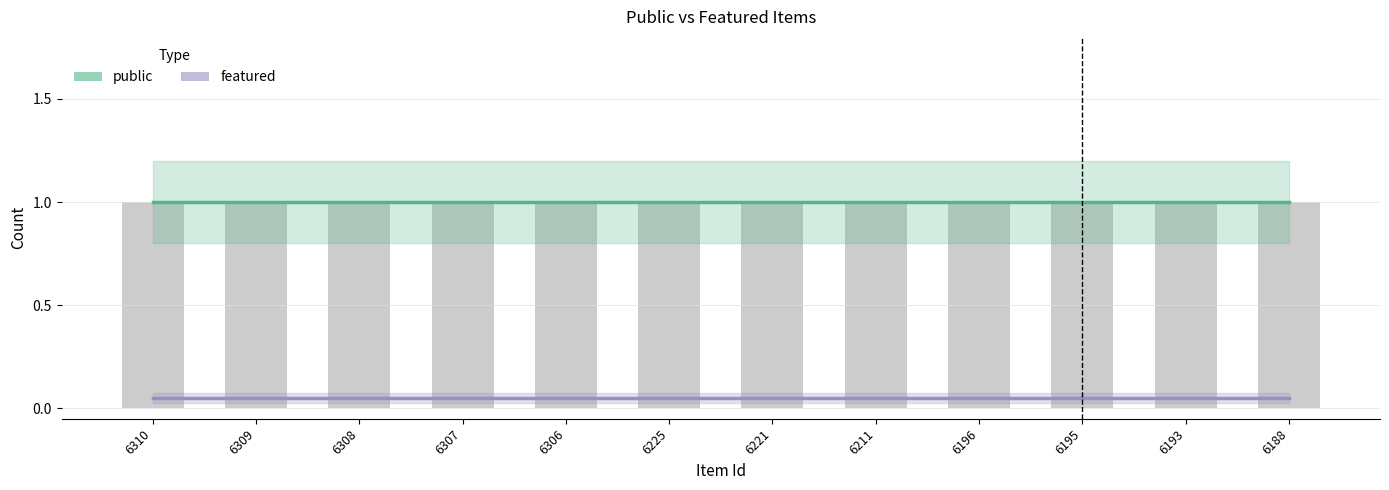

List the series in order of their overall mean, highest first.

public, featured